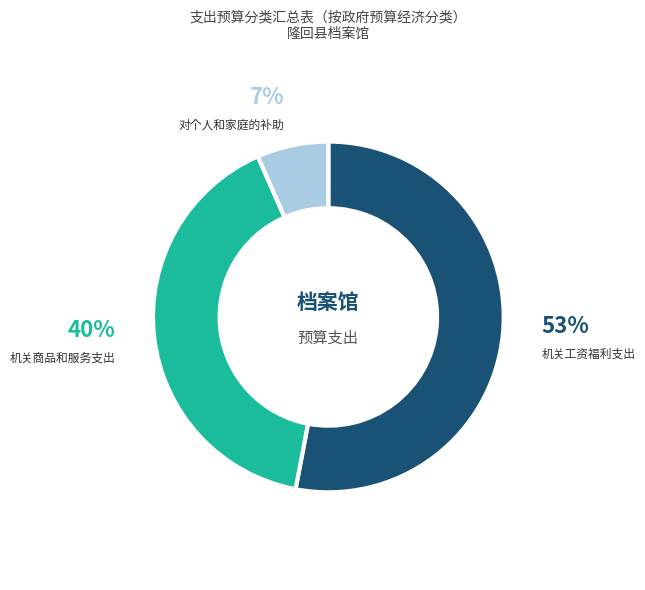

Which category accounts for the majority?

机关工资福利支出